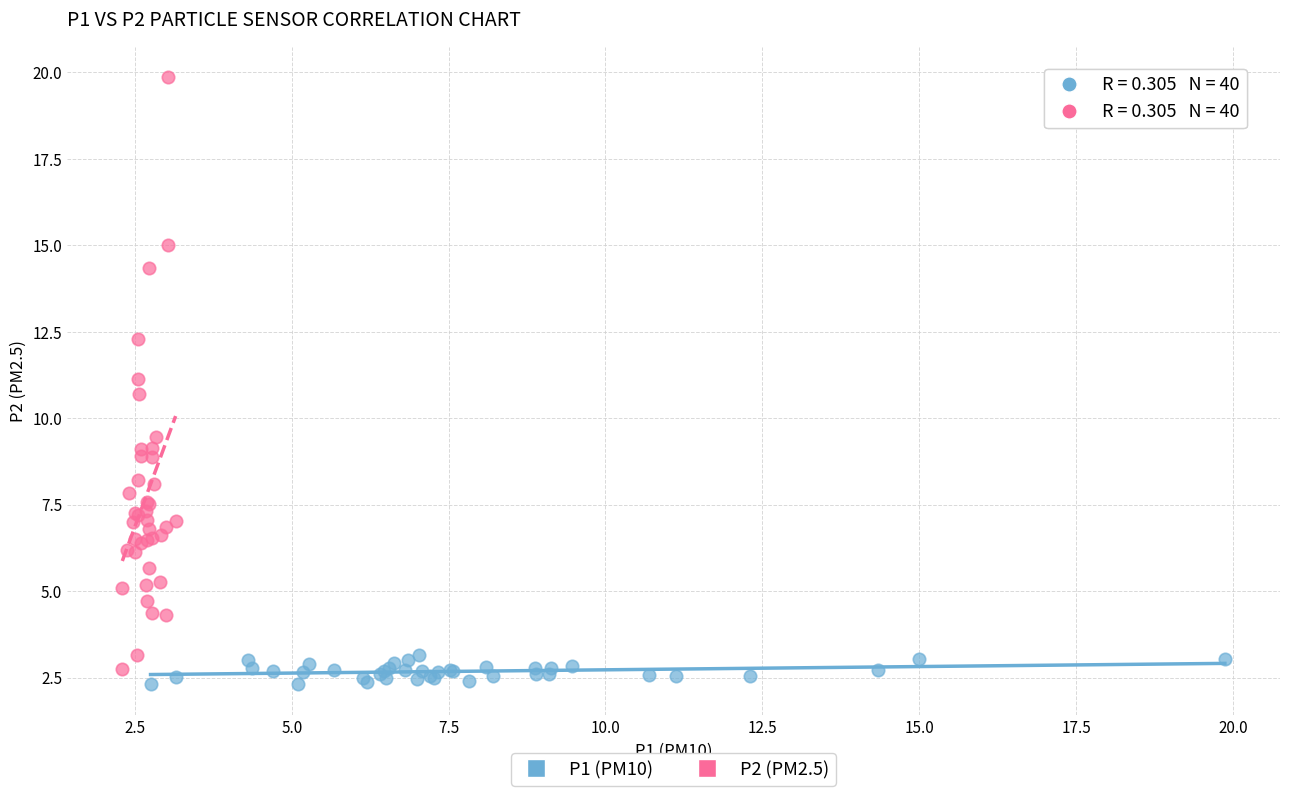

Which series contains the highest Y value?

P2 (PM2.5)